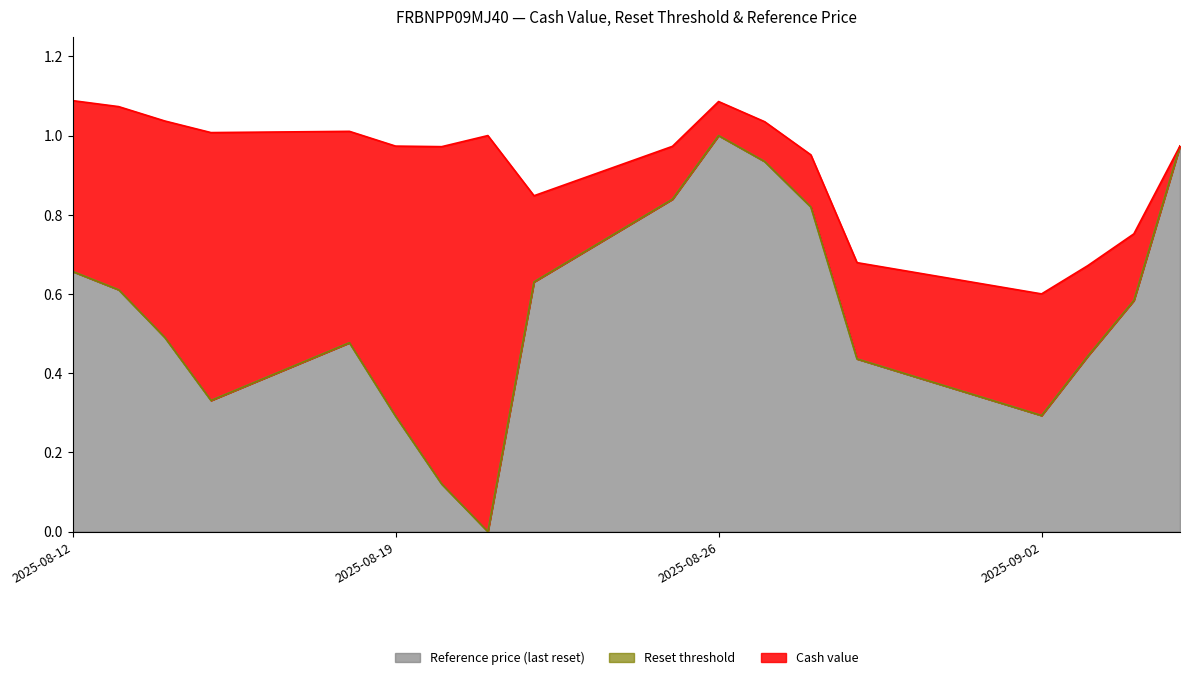

Rank the categories by Reset threshold value from highest to lowest.

2025-08-26, 2025-09-05, 2025-08-27, 2025-08-25, 2025-08-28, 2025-08-12, 2025-08-22, 2025-08-13, 2025-09-04, 2025-08-14, 2025-08-18, 2025-09-03, 2025-08-29, 2025-08-15, 2025-09-02, 2025-08-19, 2025-08-20, 2025-08-21